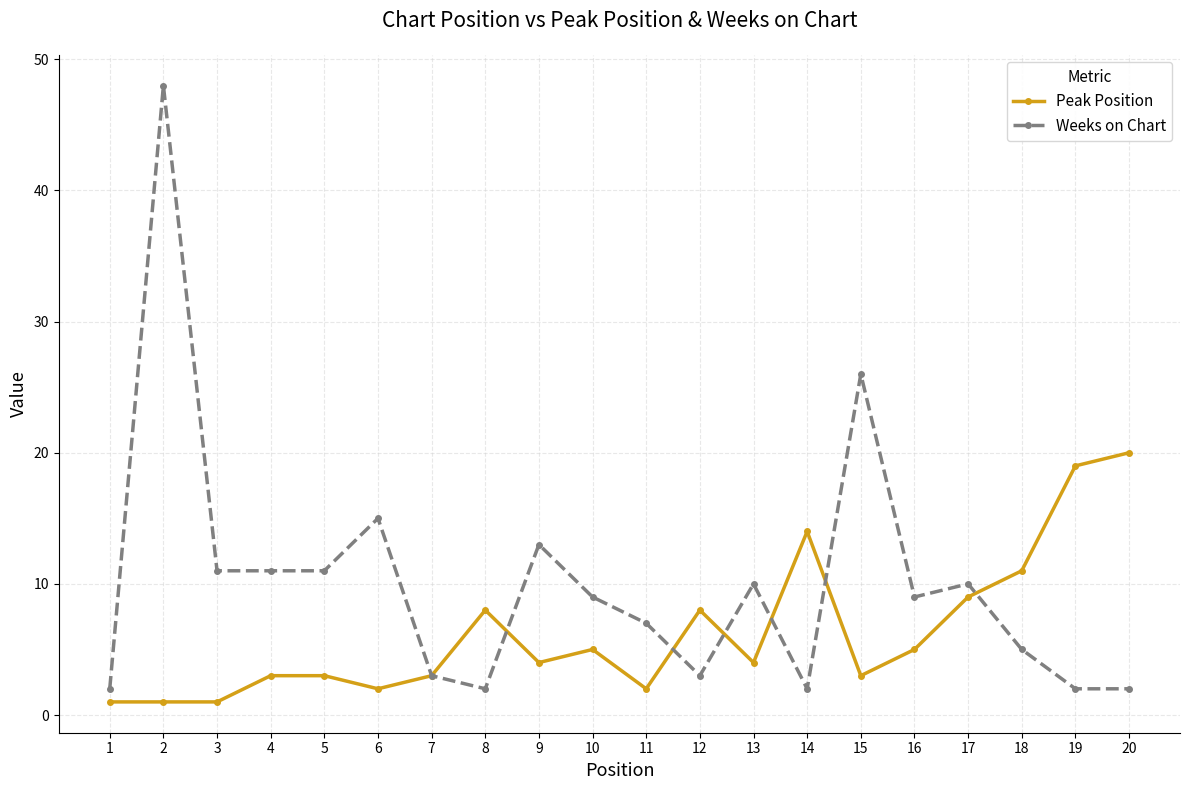

At how many categories does at least one series exceed 42?

1